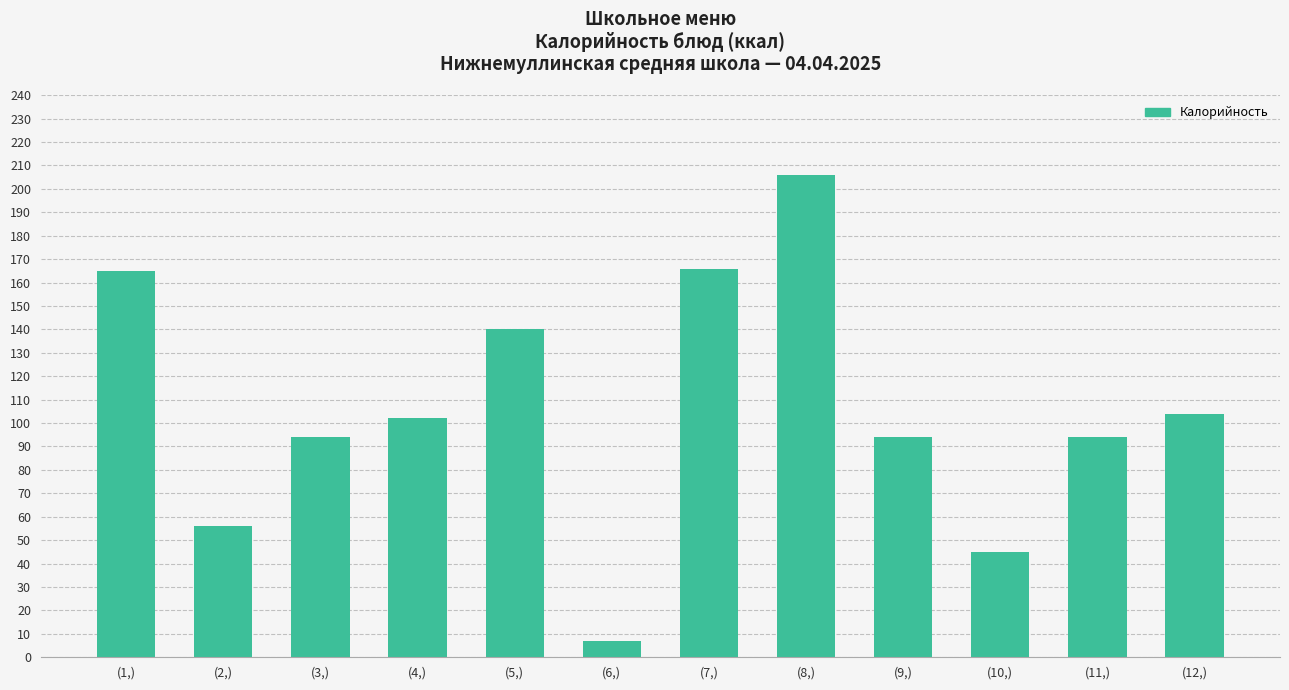

How many data points are less than 102?

6